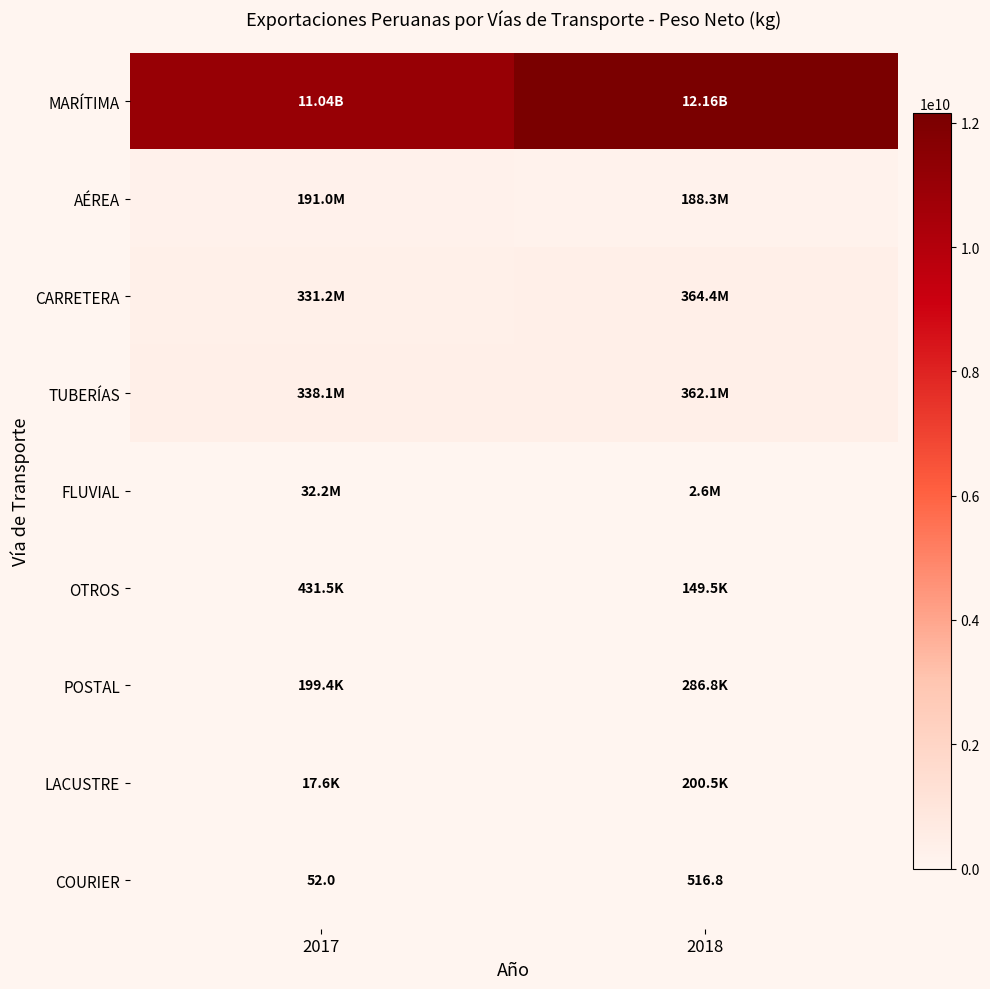

How many data points in COURIER are above 516?

1